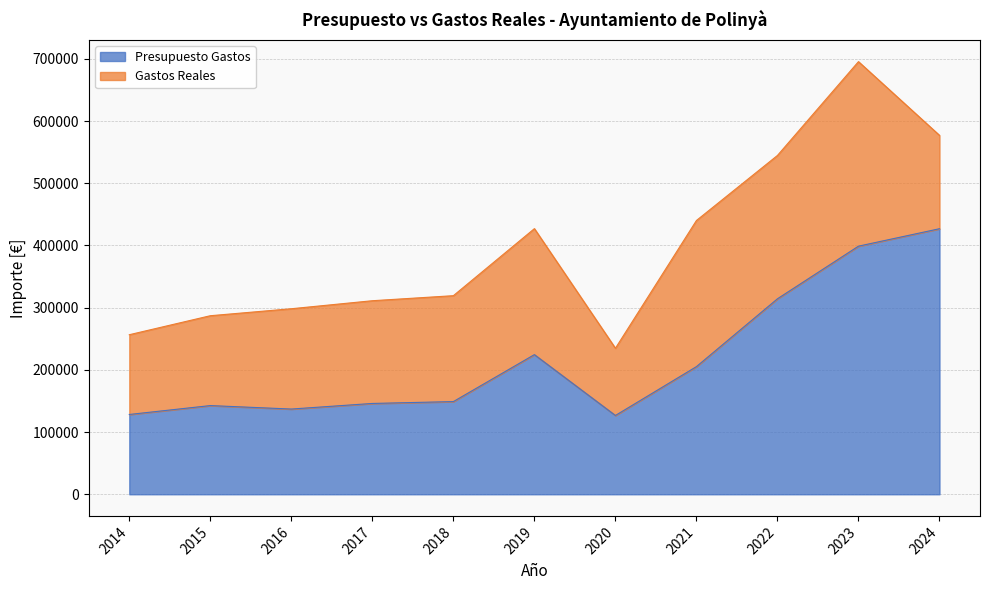

Which category has the highest value across all series?

2024